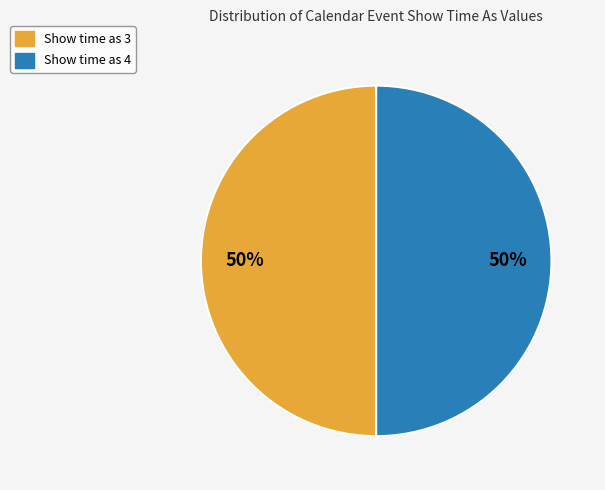

What percentage is the Show time as 3 slice, to the nearest percent?

50%